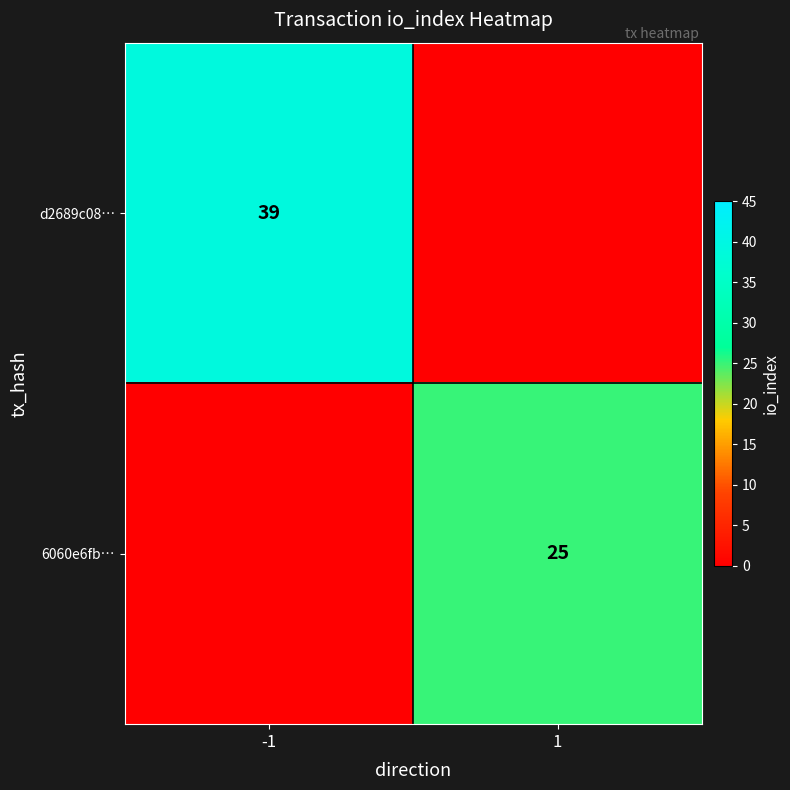

True or false: 6060e6fb… has a value of 43 at 1.

False